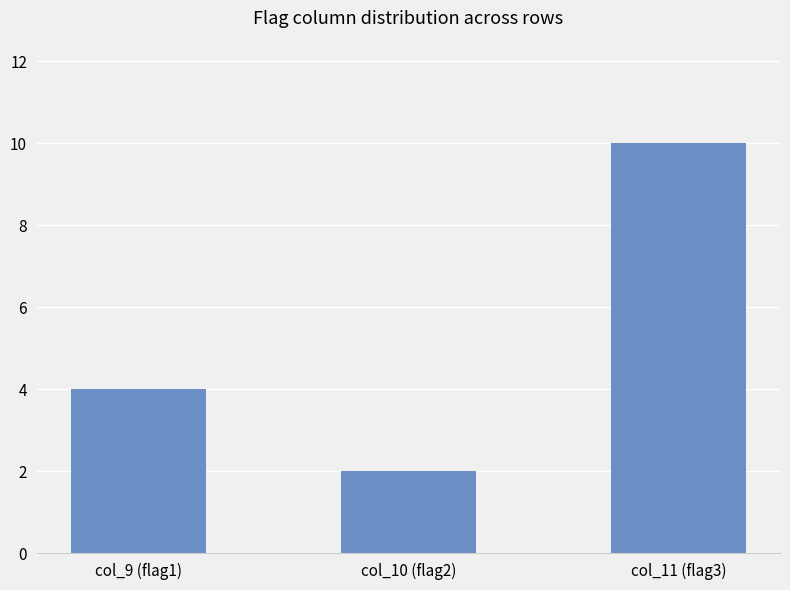

Rank the categories by value from lowest to highest.

col_10 (flag2), col_9 (flag1), col_11 (flag3)